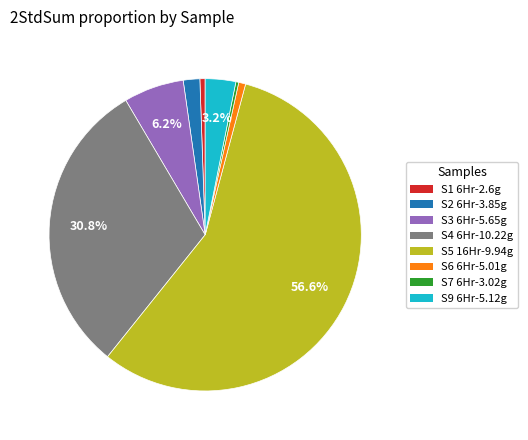

To the nearest percent, what is the difference between the largest and smallest slice percentages?

56%